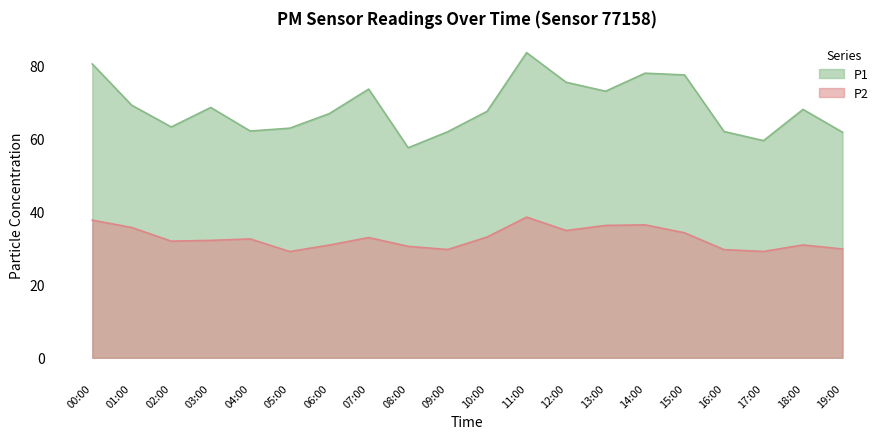

True or false: P2 and P1 intersect in this chart.

False